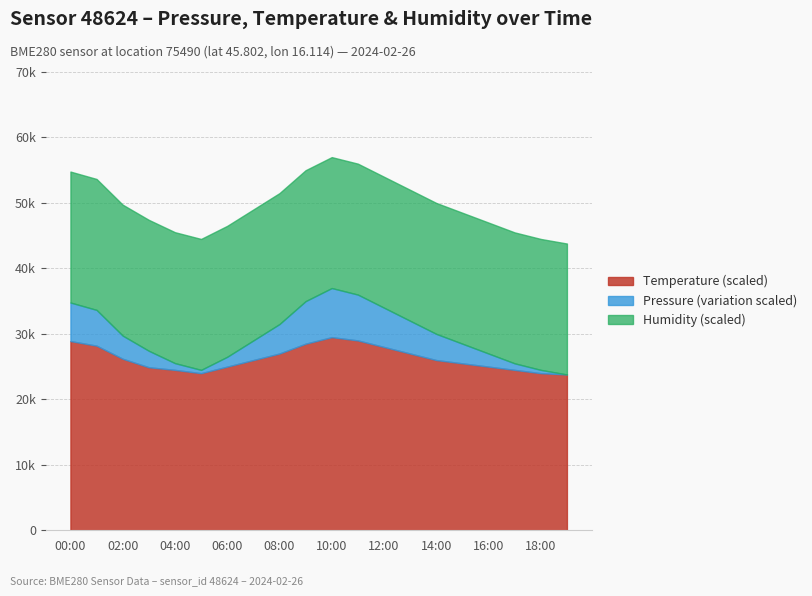

What are all the series names shown in the legend?

Temperature (scaled), Pressure (variation scaled), Humidity (scaled)